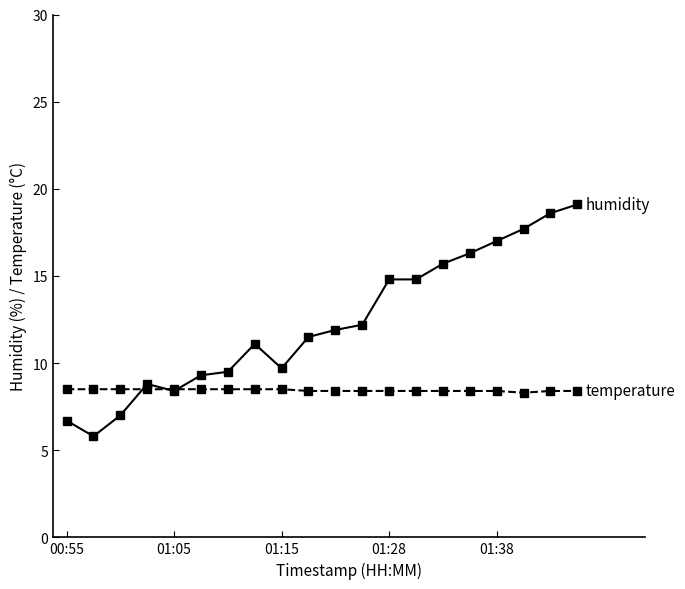

What is the maximum value shown in the chart?

19.1